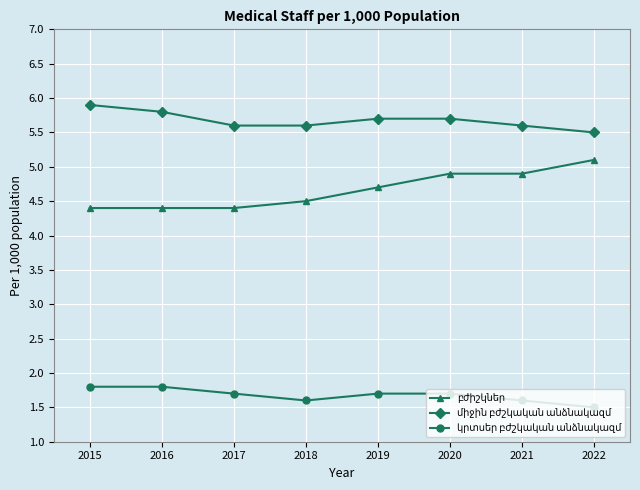

What is the difference between the highest and lowest values at 2018?

4.0